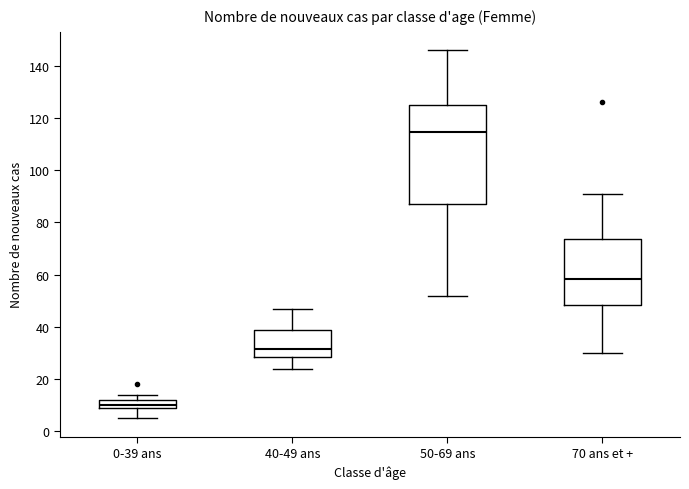

Reading left to right, read every box against the y-axis: the position of its median line, the range the box covers, and the ends of its whiskers. The values are not printed on the chart, so give them approximately, as read against the axis.

0-39 ans: median 10 (just above the box's lower edge), box 10 to 12, whiskers 6 to 14
40-49 ans: median 32, box 28 to 38, whiskers 24 to 48
50-69 ans: median 114, box 88 to 126, whiskers 52 to 146
70 ans et +: median 58, box 48 to 74, whiskers 30 to 92